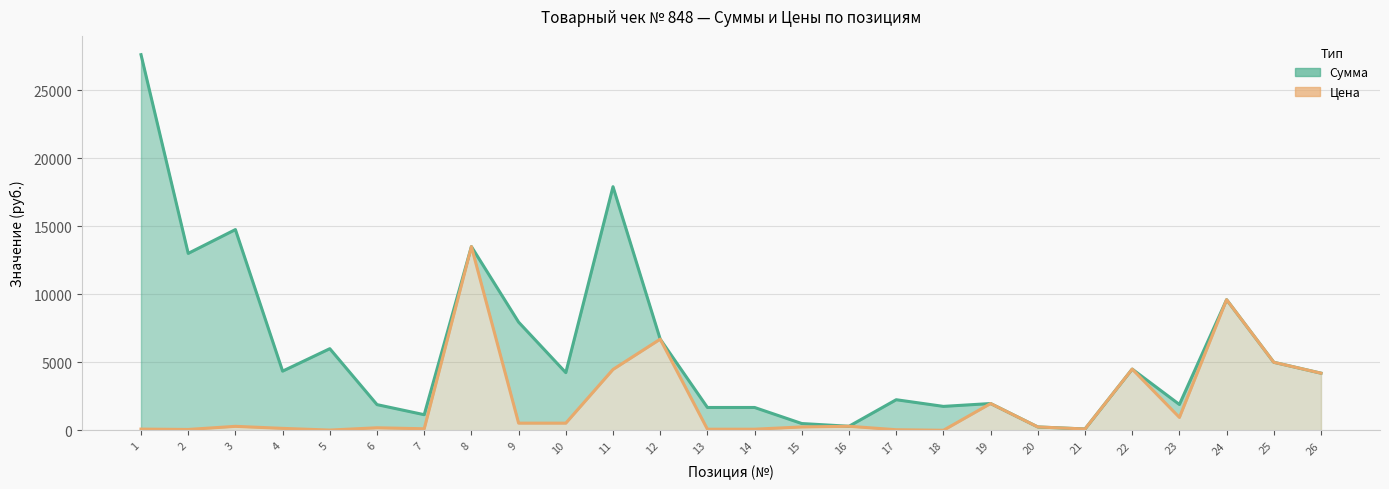

Which series has the largest total across all categories?

Сумма